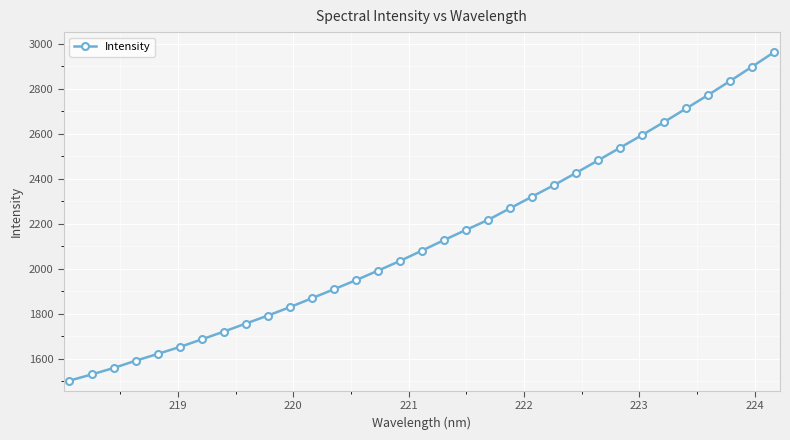

True or false: there are more than 2 points higher than both neighbors.

False